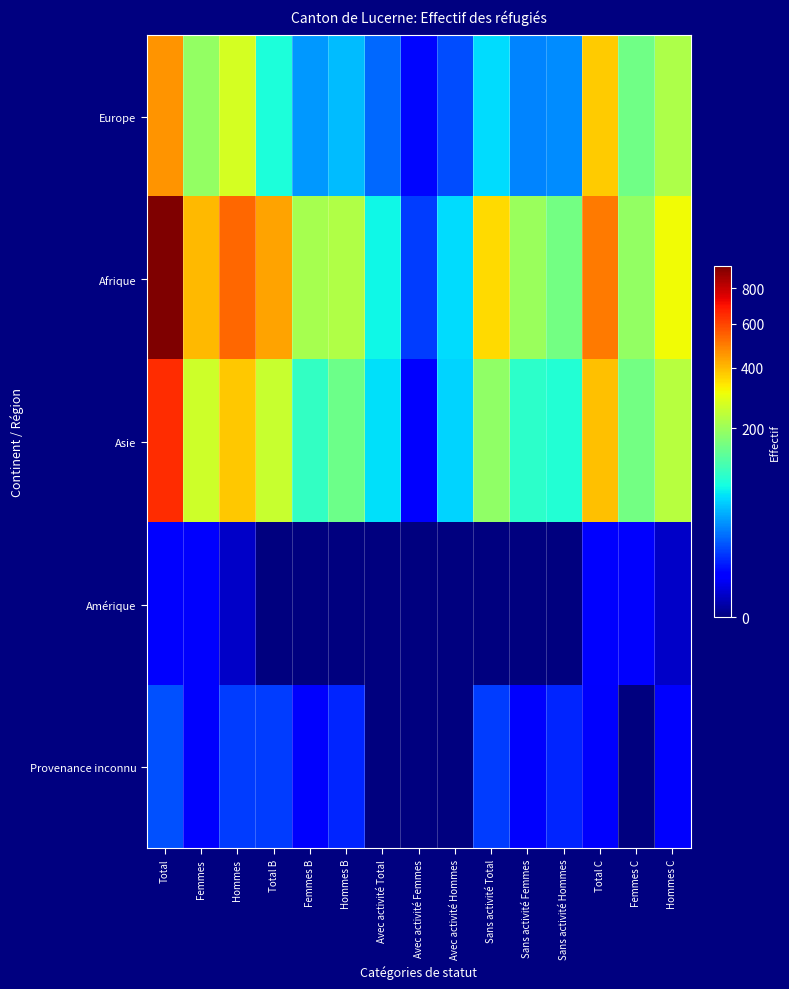

What is the maximum value shown in the chart?

938